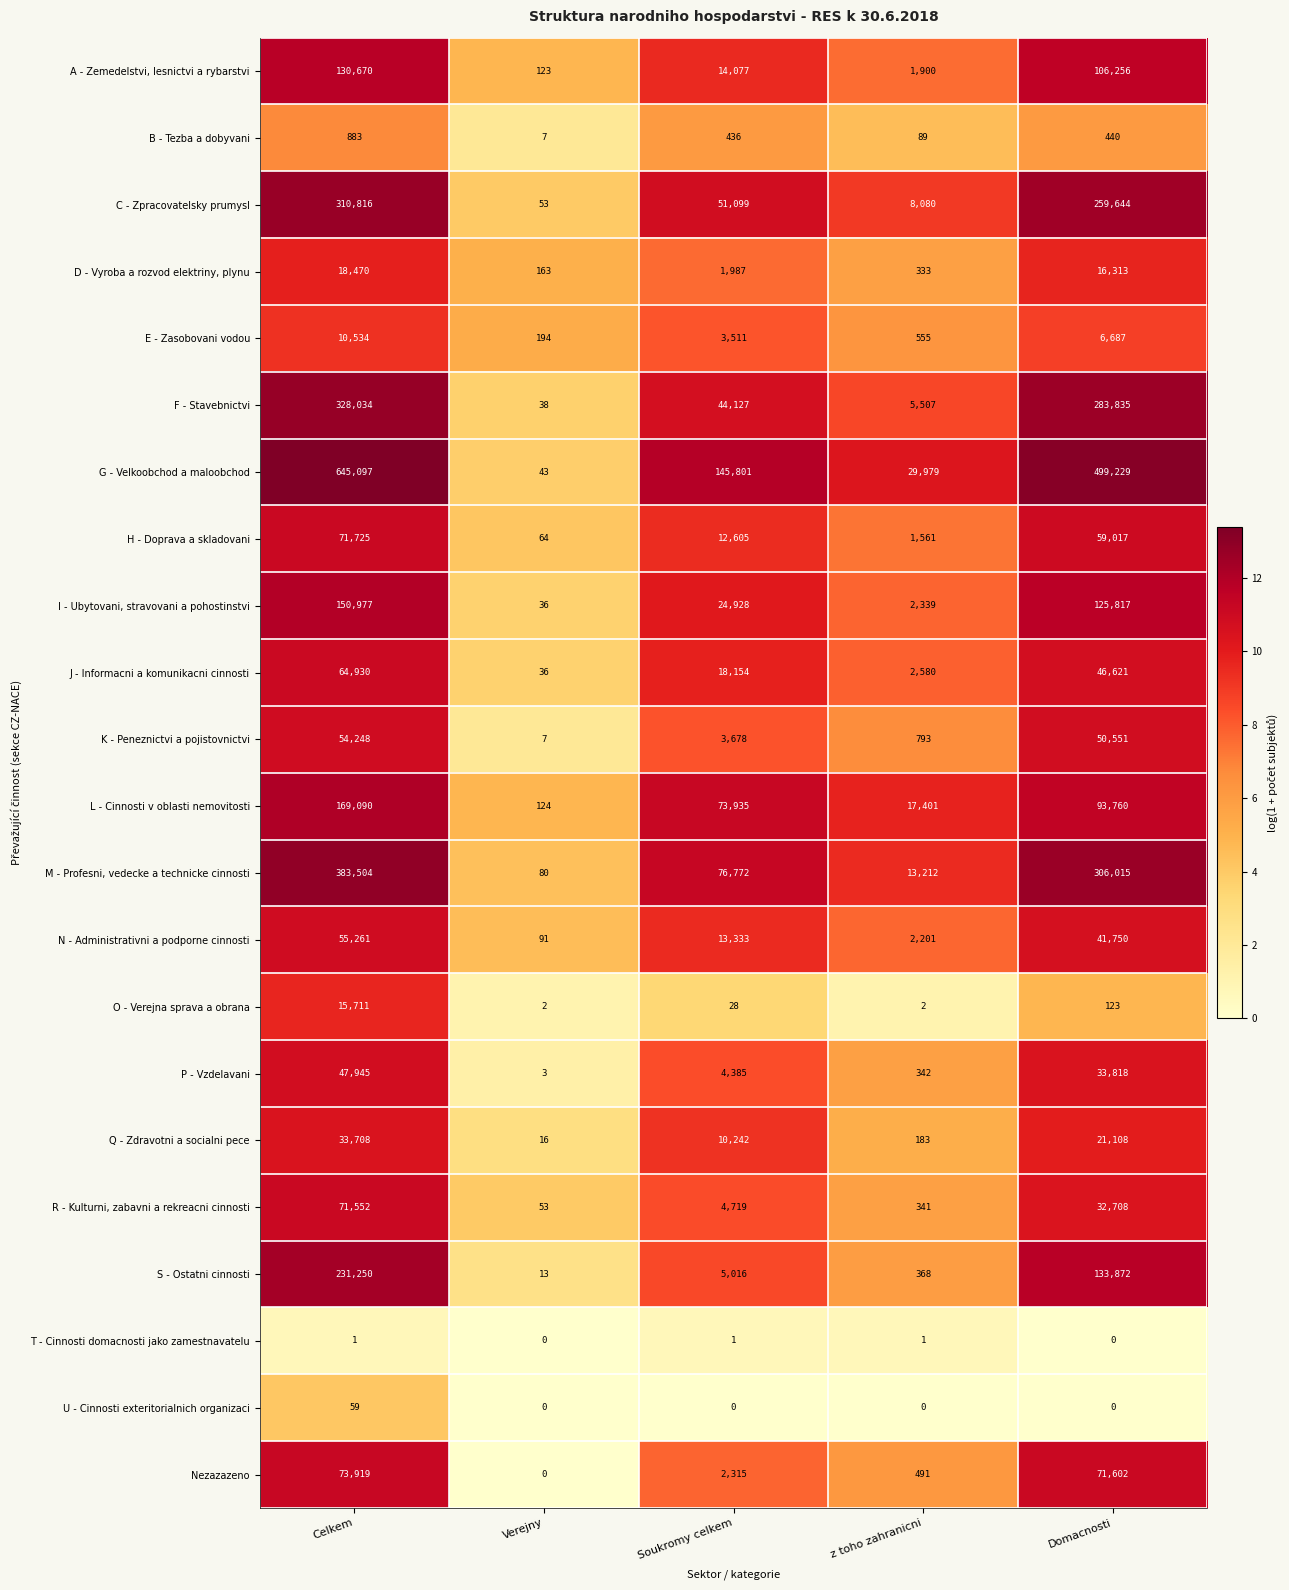

What is the minimum value for N - Administrativni a podporne cinnosti?

91